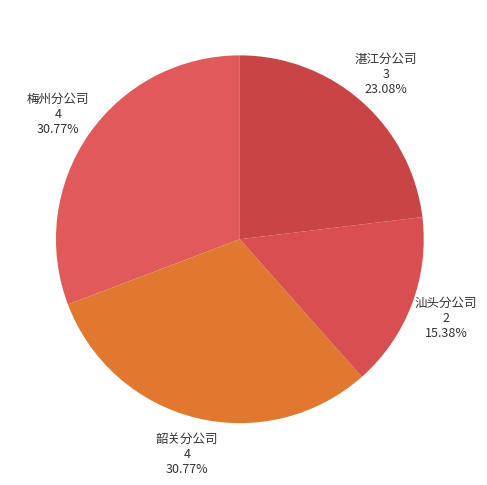

Between 梅州分公司 and 汕头分公司, which is larger?

梅州分公司